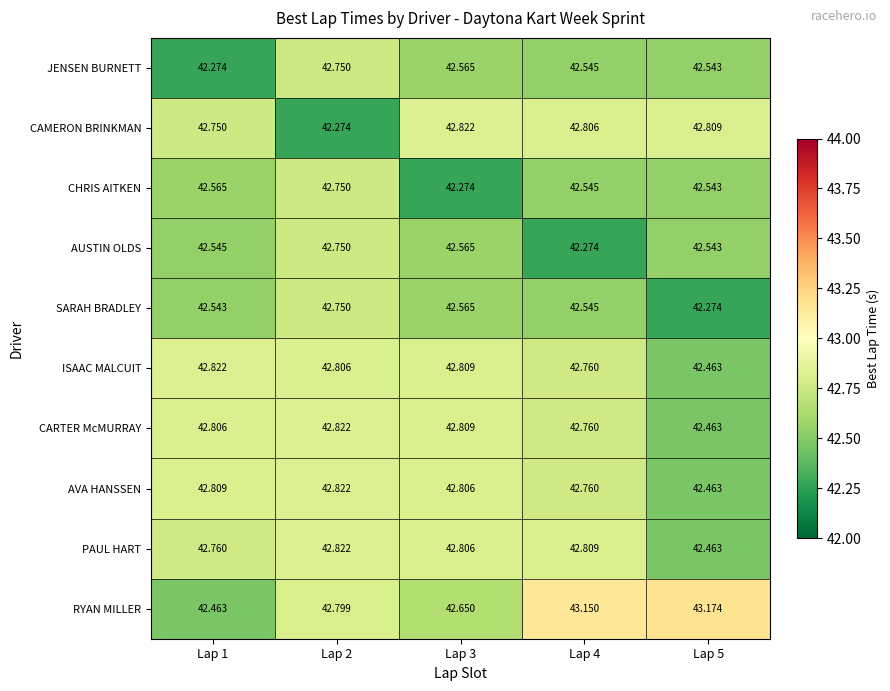

Which series has the largest range (max minus min)?

RYAN MILLER